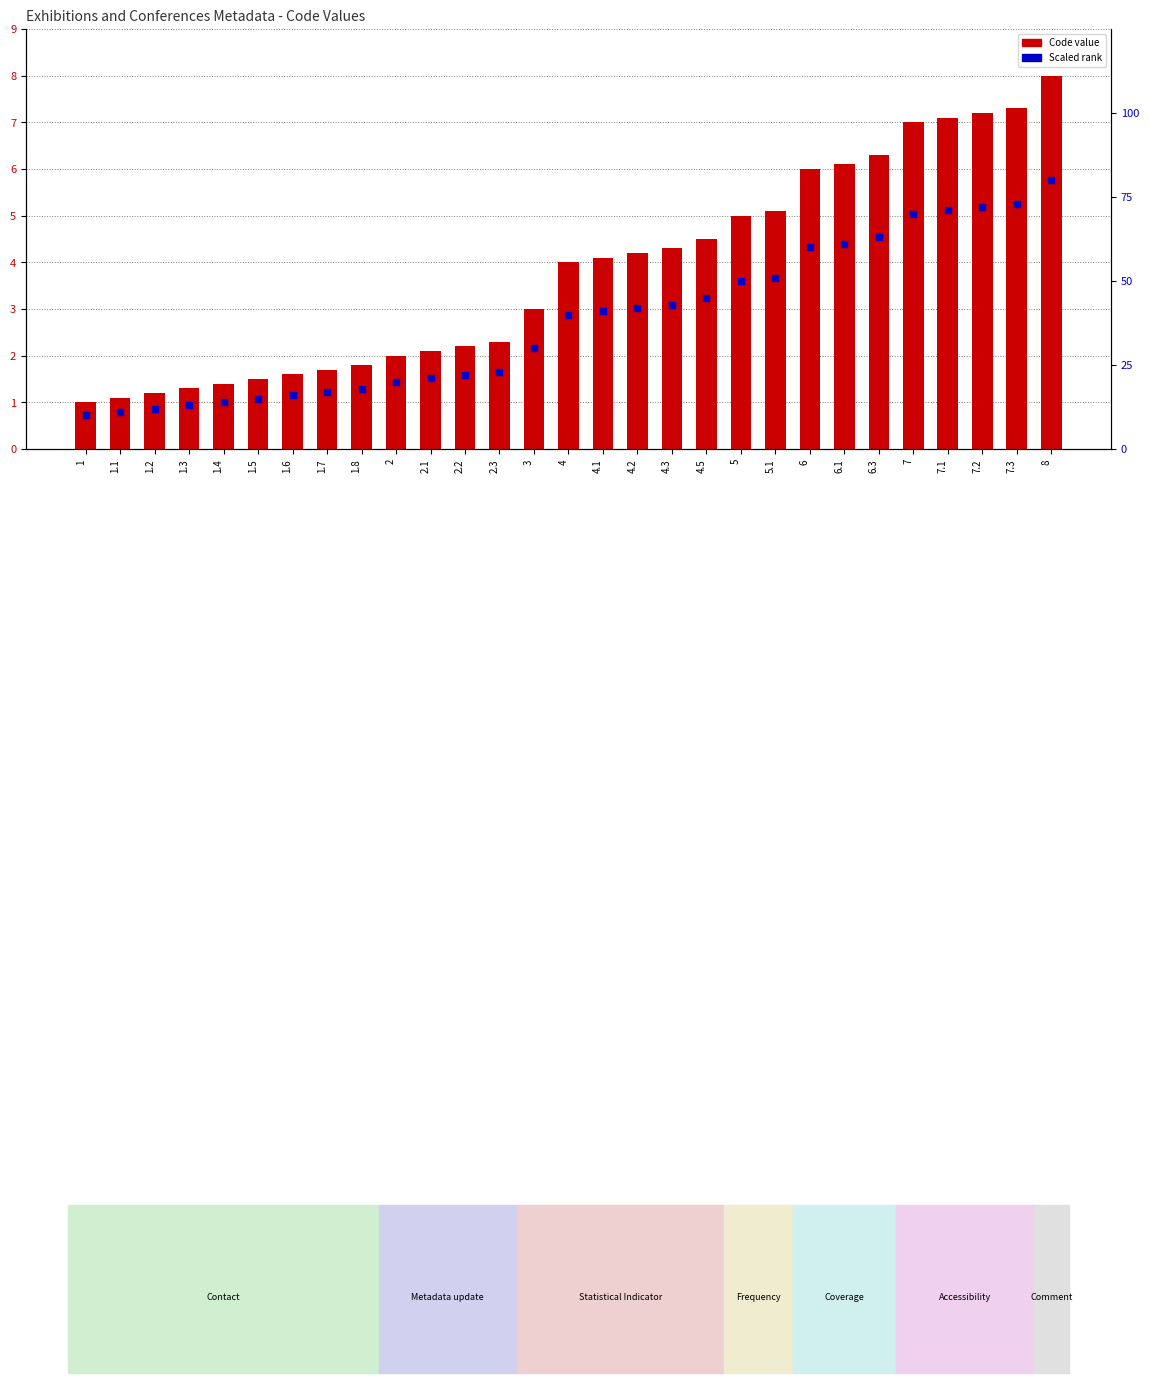

Which series contains the highest Y value?

Scaled rank